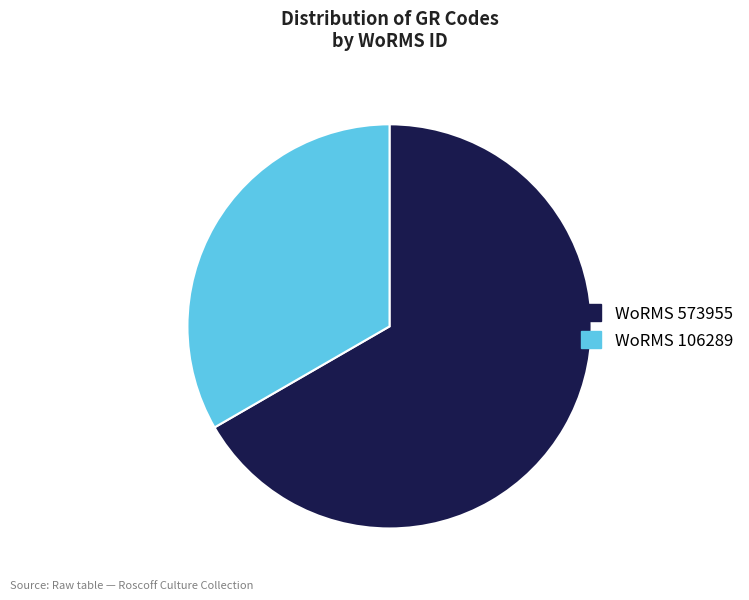

The WoRMS 106289 slice represents 33% of the pie. True or false?

True